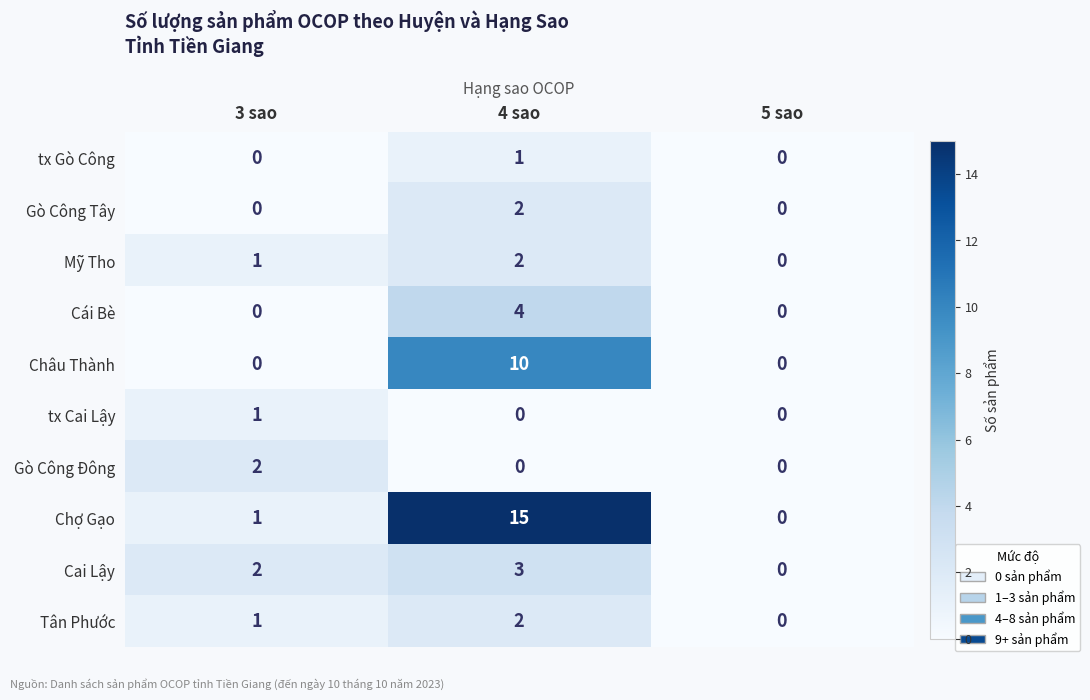

At which category is the sum across all series the highest?

4 sao